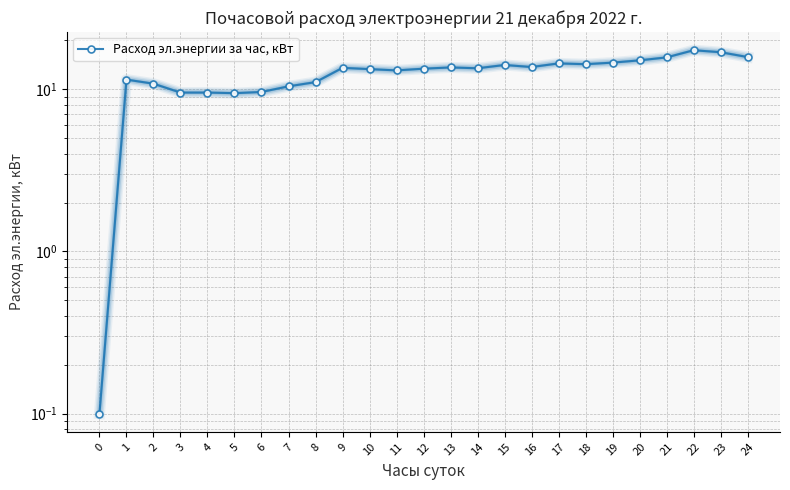

At which label does the data first exceed 13?

9